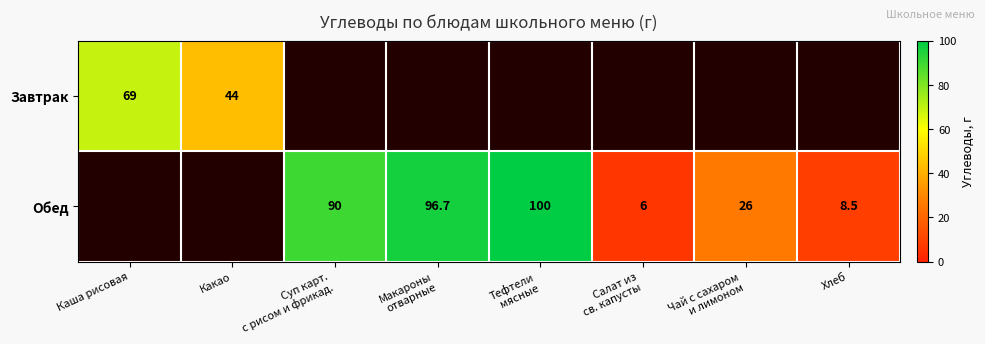

Between Макароны отварные and Салат из св. капусты, which series saw the biggest shift?

Обед